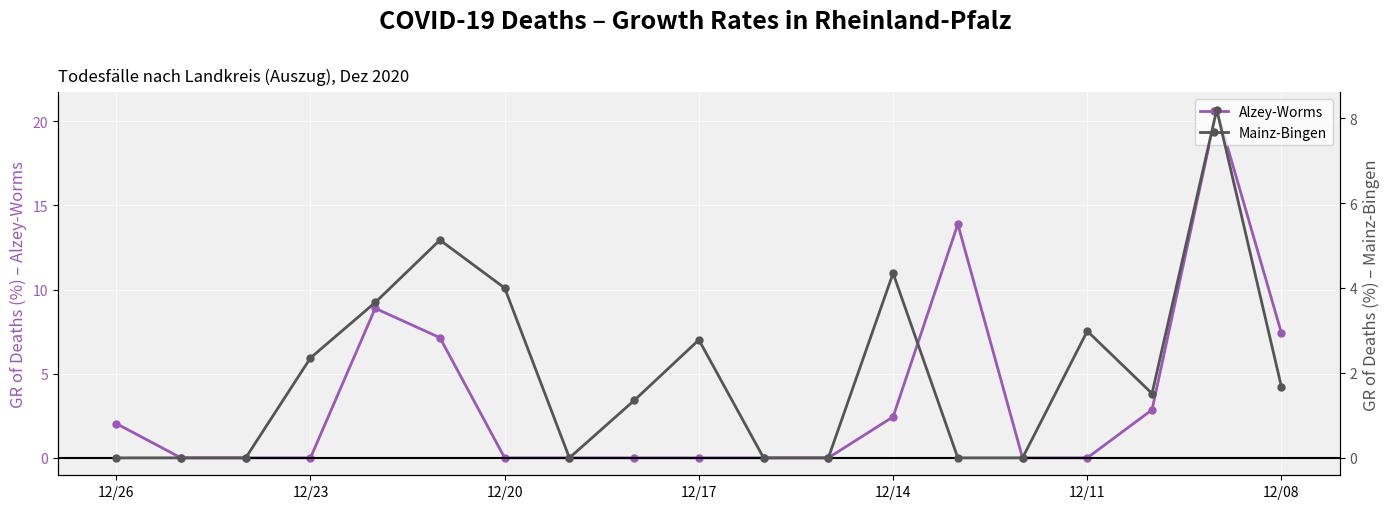

What is the sum of all Mainz-Bingen values?

38.0